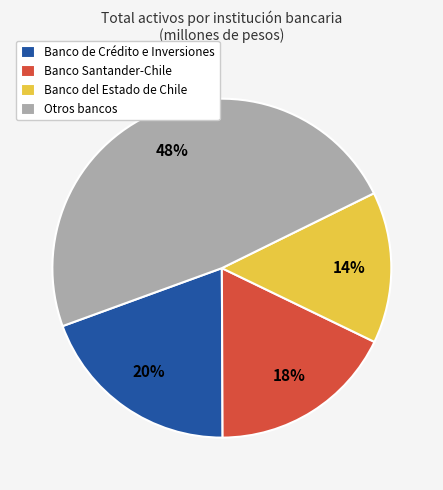

Do Otros bancos and Banco del Estado de Chile together represent more than half of the pie?

Yes